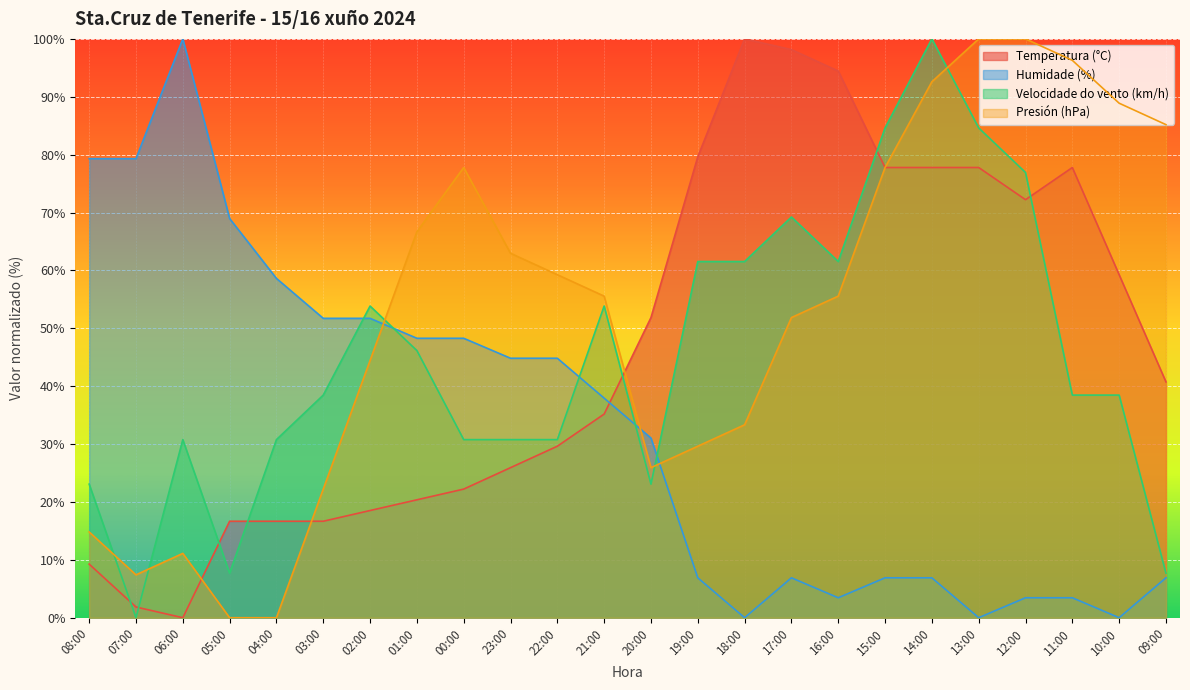

How many interior local peaks does the Presión (hPa) series have?

2